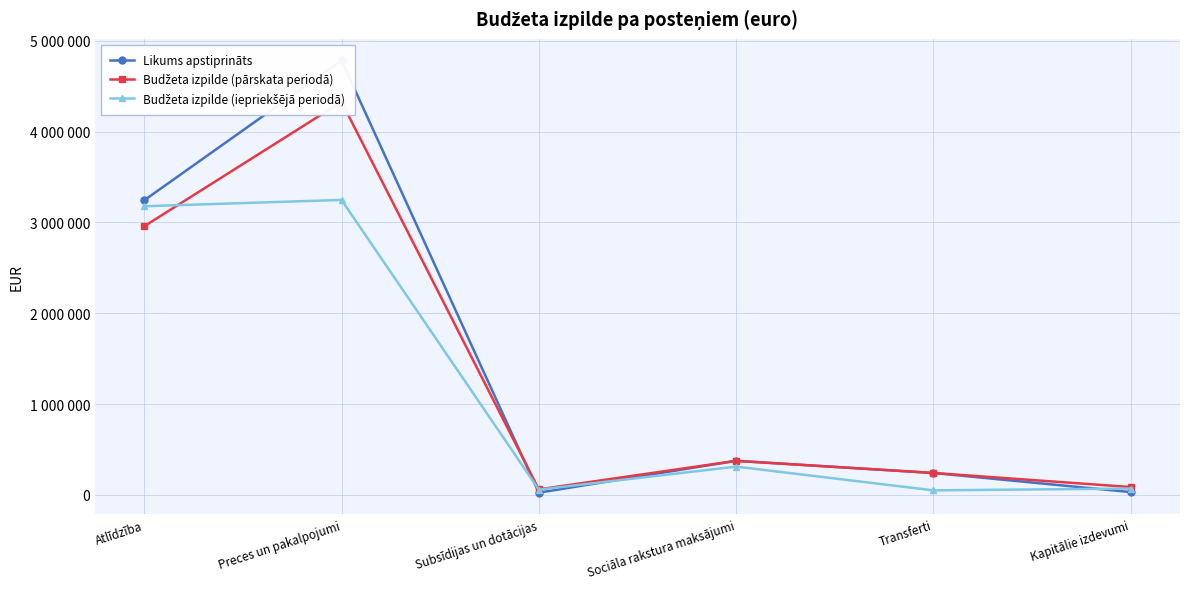

Reading left to right, transcribe all the data shown in this chart.

Likums apstiprināts: 3243423	4782910	24500	374737	241233	30782
Budžeta izpilde (pārskata periodā): 2957350	4327069	61000	374736	241233	86105
Budžeta izpilde (iepriekšējā periodā): 3177894	3247378	58000	311378	49766	69719